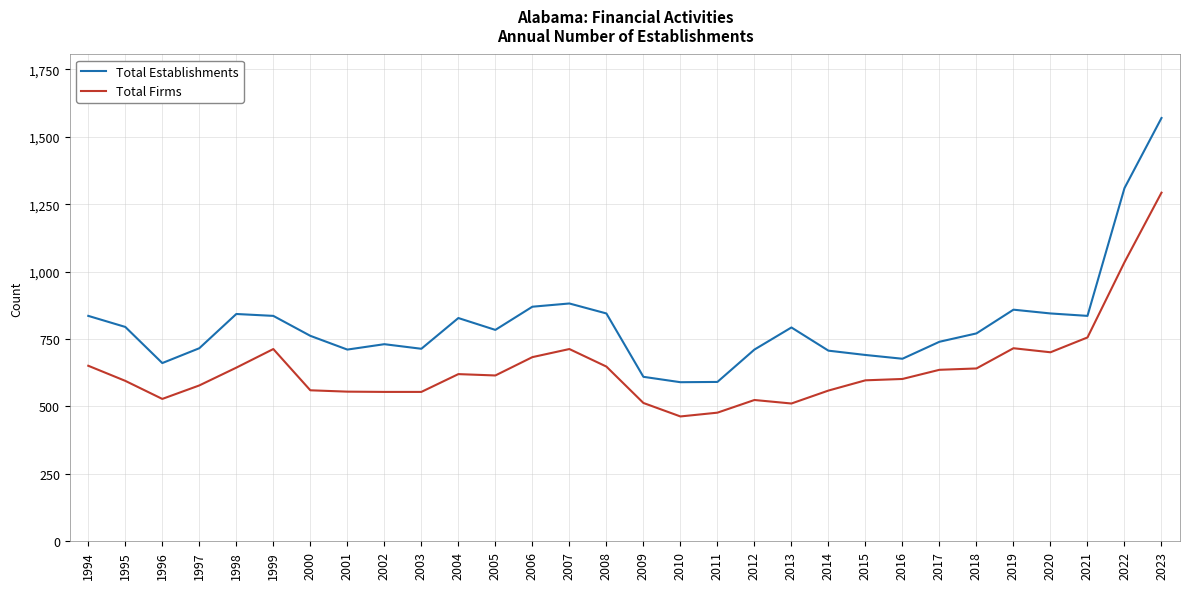

Rank the series by their maximum value, from lowest to highest.

Total Firms, Total Establishments